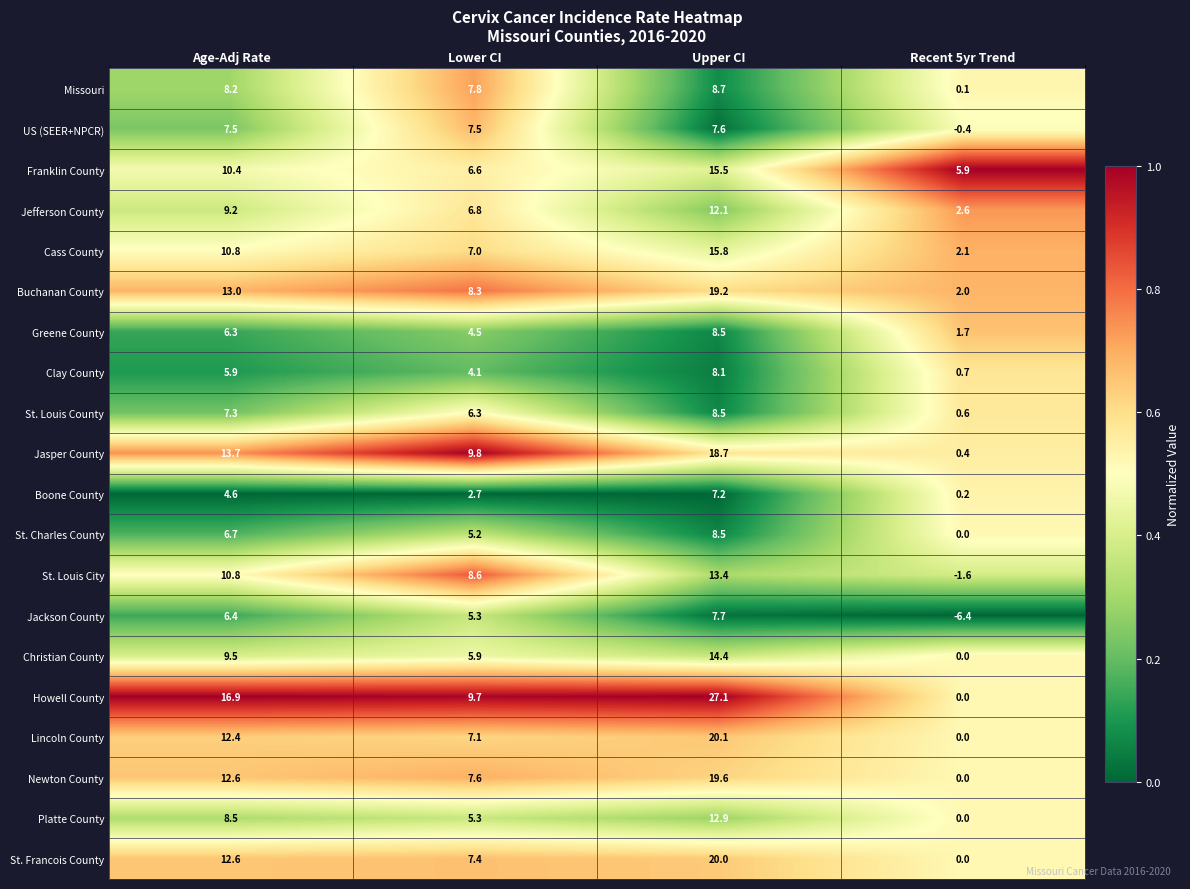

What is the approximate value of Boone County at Upper CI?

7.2